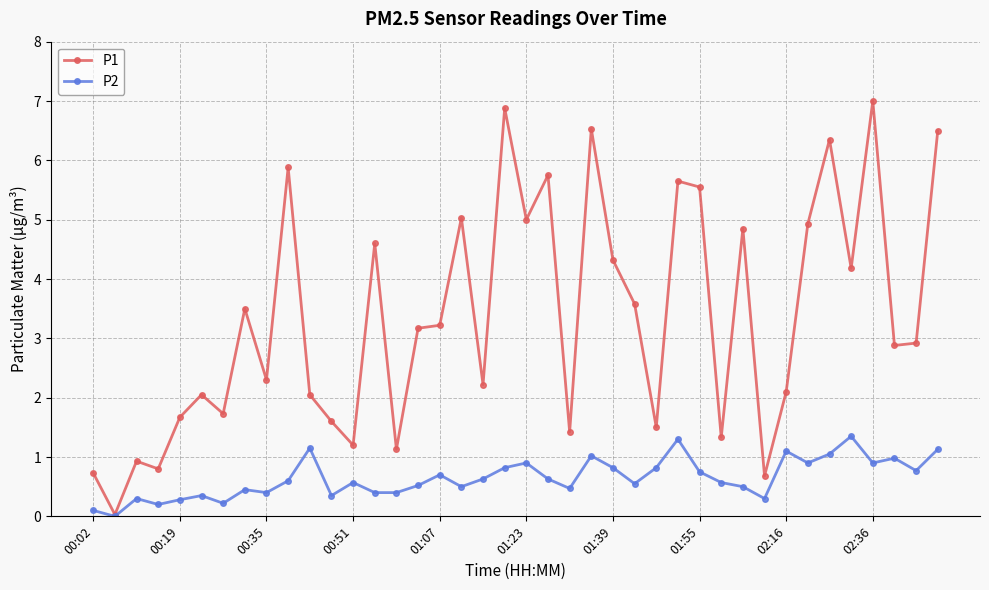

At how many categories does at least one series exceed 6?

5